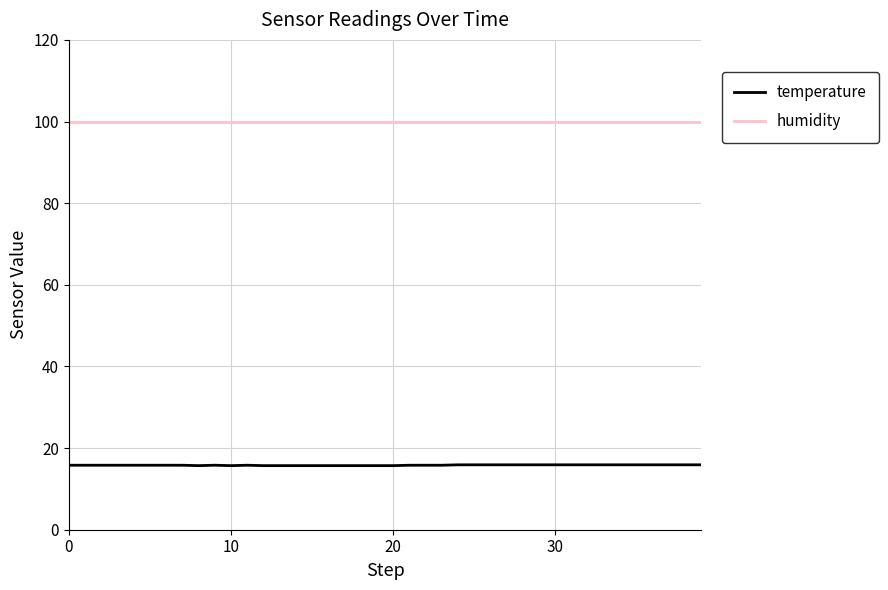

Rank the series by their average value, from highest to lowest.

humidity, temperature